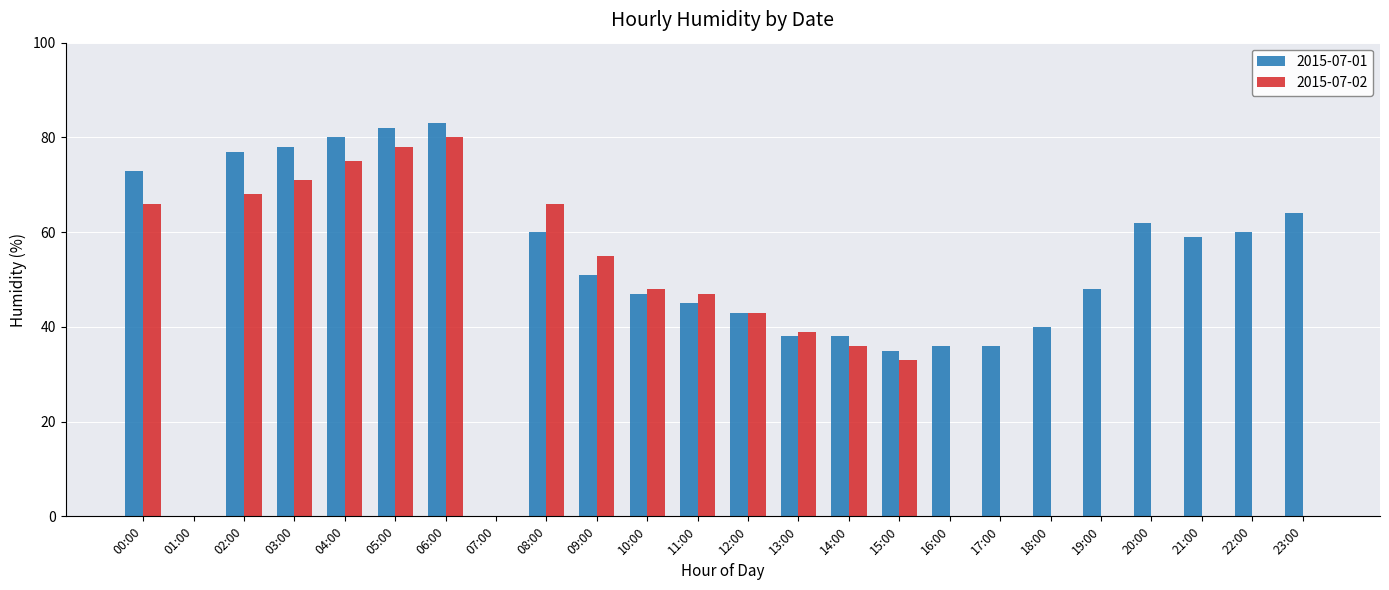

What is the average value of the 2015-07-02 series?

34